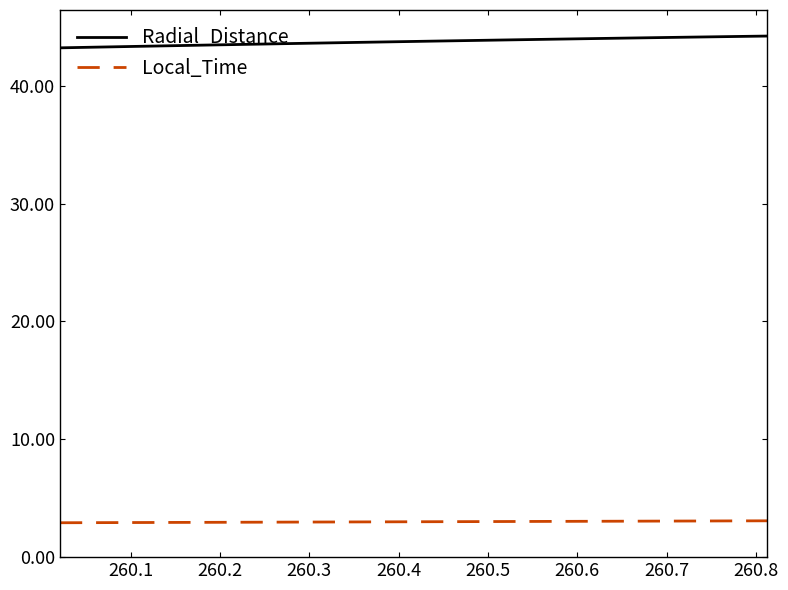

What is the highest value of the Local_Time series?

3.1